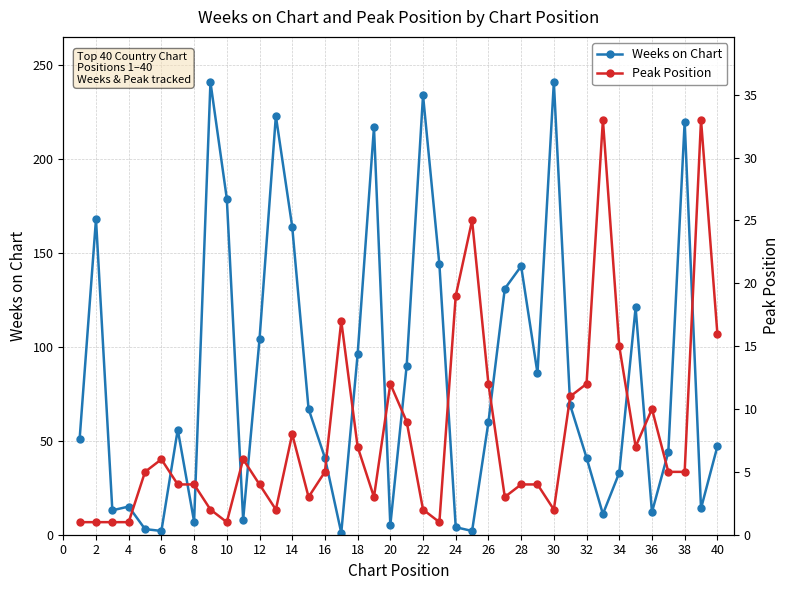

What is the difference between the maximum and second lowest values in the Weeks on Chart series?

239